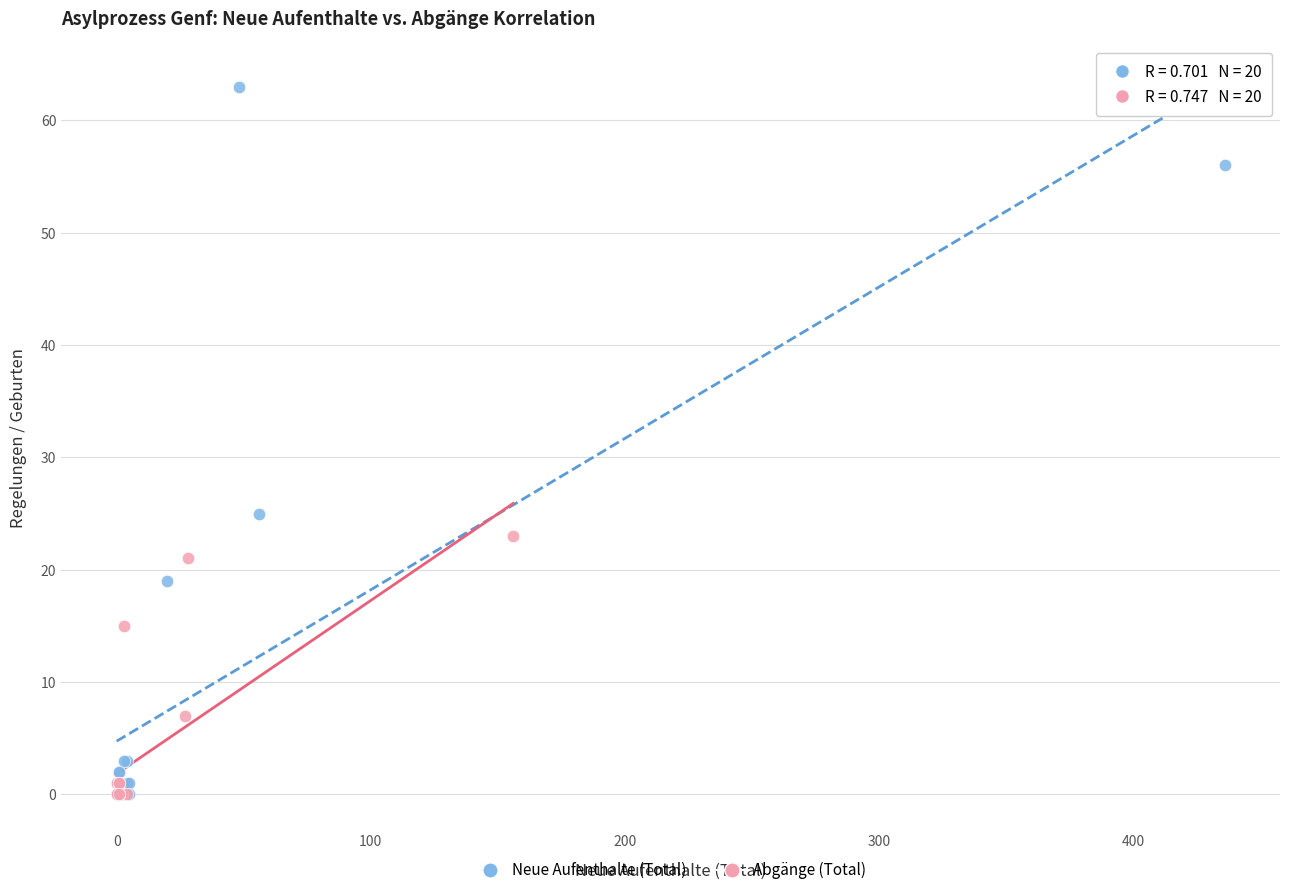

Which series has the widest spread of Y values?

Neue Aufenthalte (Total)